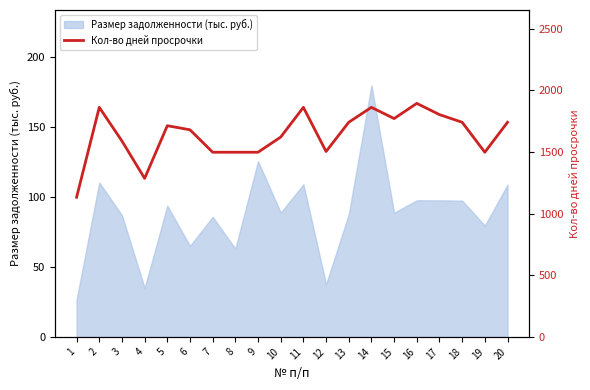

What is the difference between the maximum and minimum values?

761